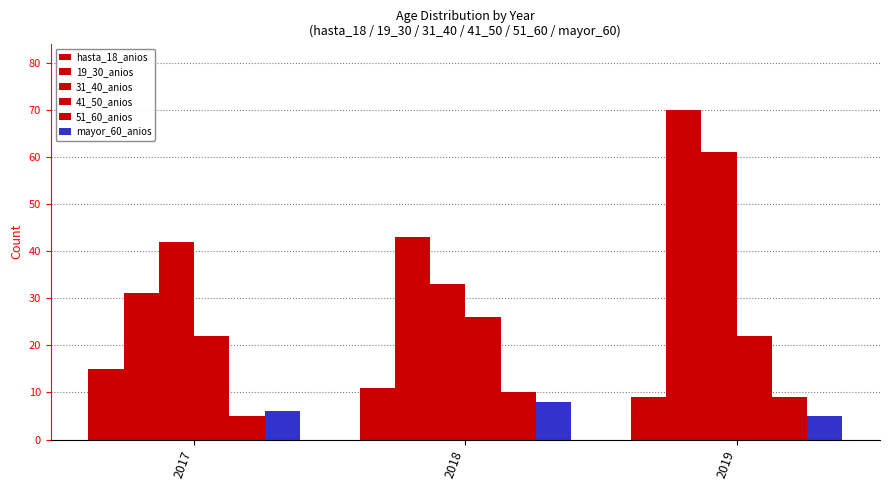

Read the 19_30_anios value at 2017, to the nearest 5.

30